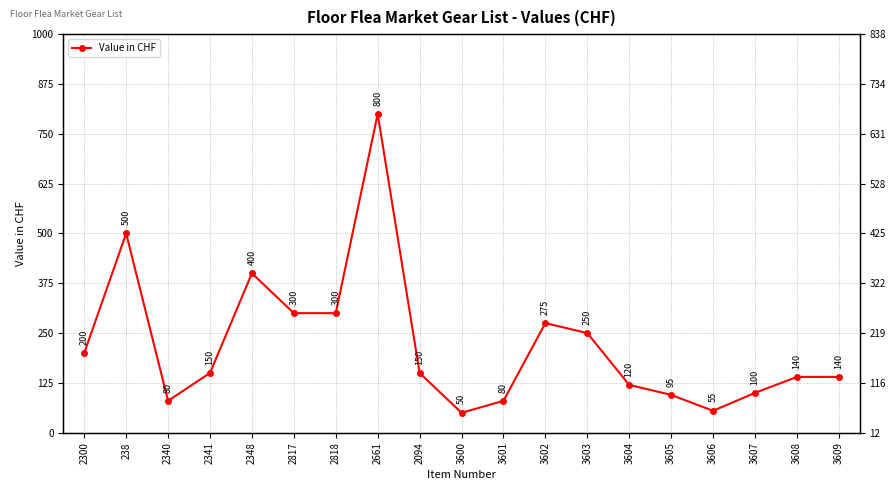

How many data points does each series have?

19